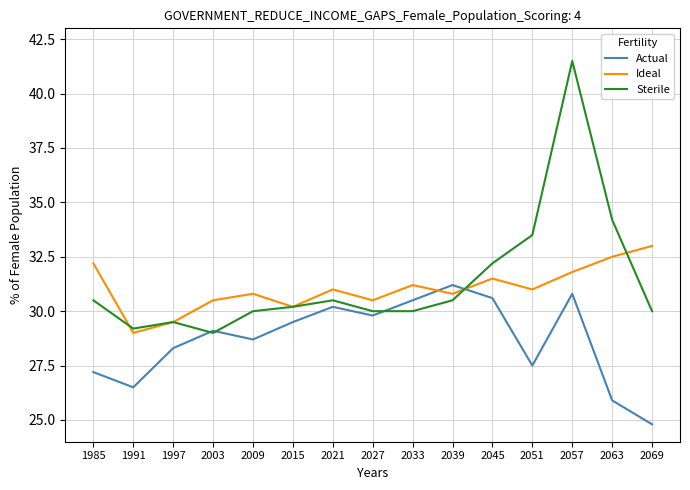

The value of Ideal at 2045 is 9.7. True or false?

False